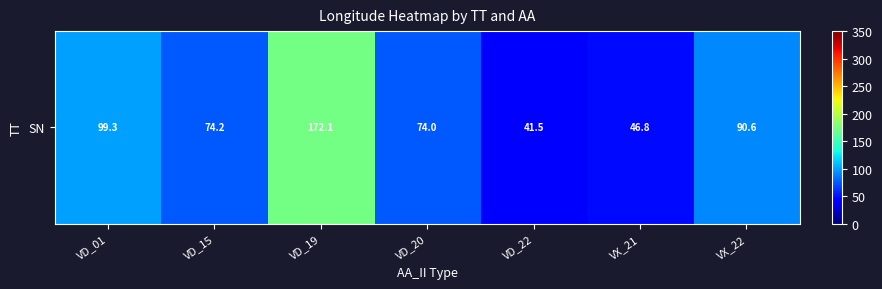

Rank the categories by value from lowest to highest.

VD_22, VX_21, VD_20, VD_15, VX_22, VD_01, VD_19